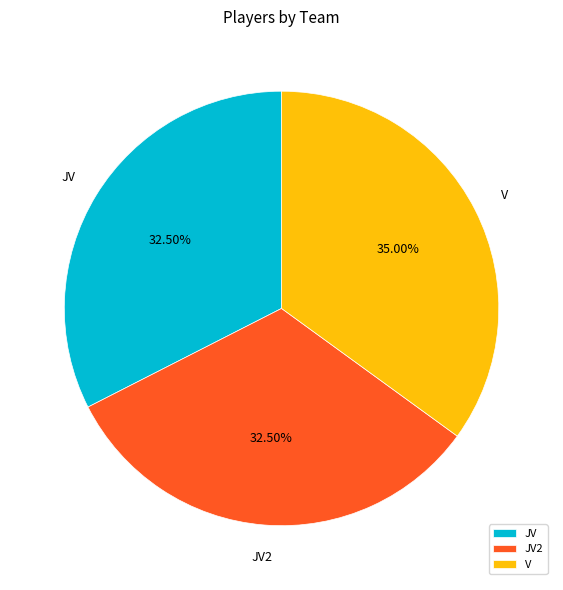

Is there any slice that represents more than half of the pie?

No